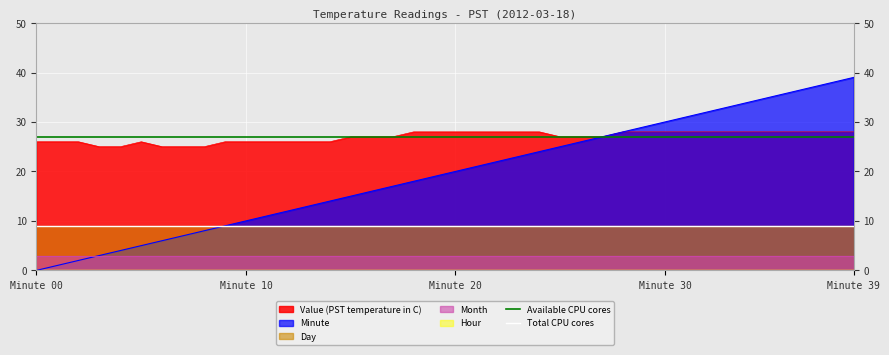

True or false: Available CPU cores has a value of 18 at Minute 00.

False